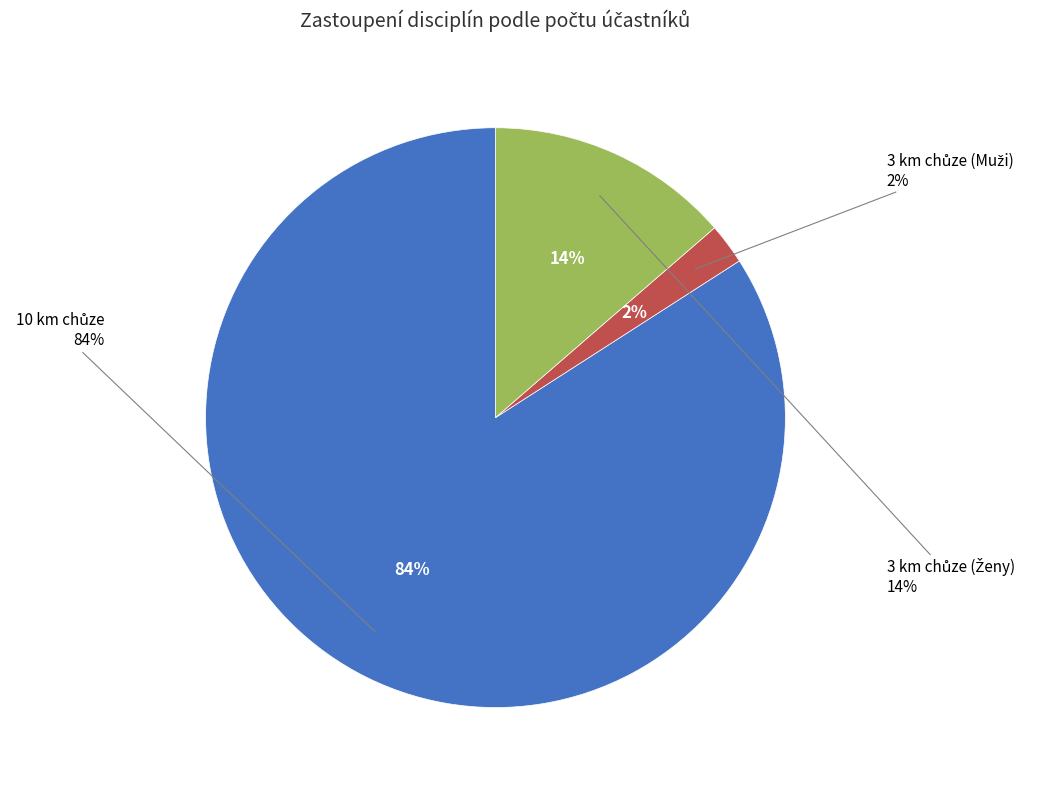

Rank the categories by value from highest to lowest.

10 km chůze, 3 km chůze (Ženy), 3 km chůze (Muži)